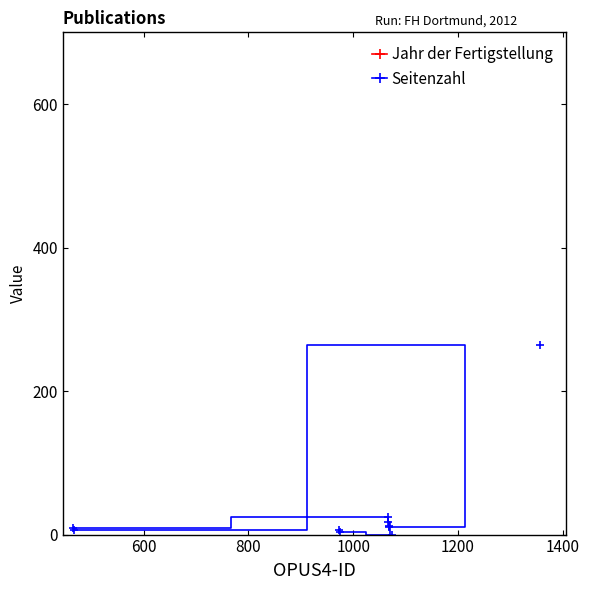

What is the maximum value for Seitenzahl?

264